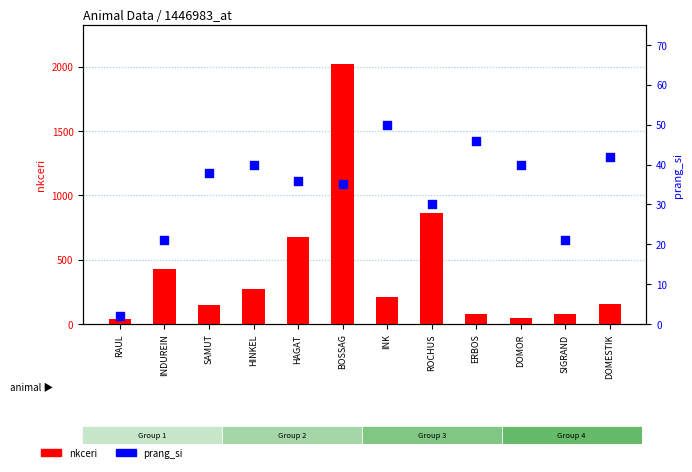

What are all the series names shown in the legend?

nkceri, prang_si